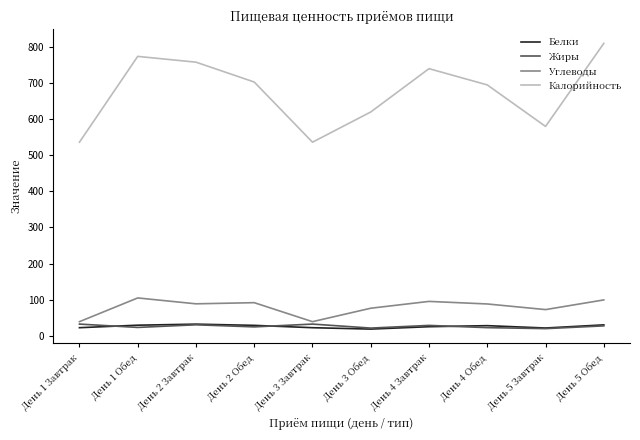

The value of Жиры at День 3 Обед is 21.3. True or false?

True